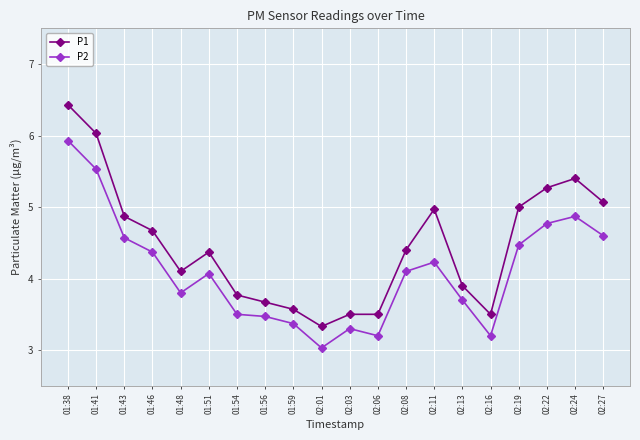

What is the total value across all series at 02:06?

6.7